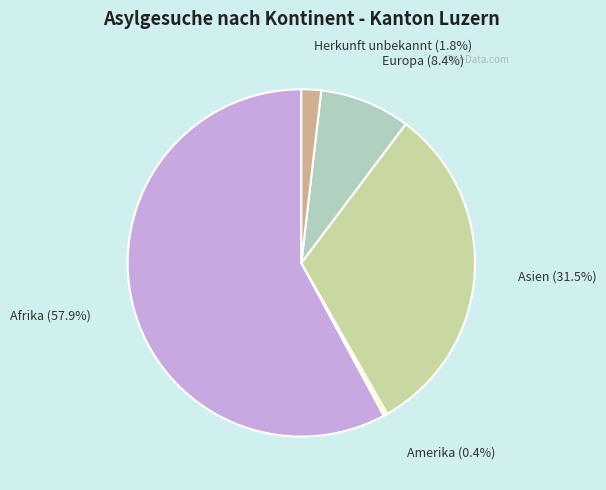

To the nearest percent, what is the difference between the Afrika and Asien slice percentages?

26%